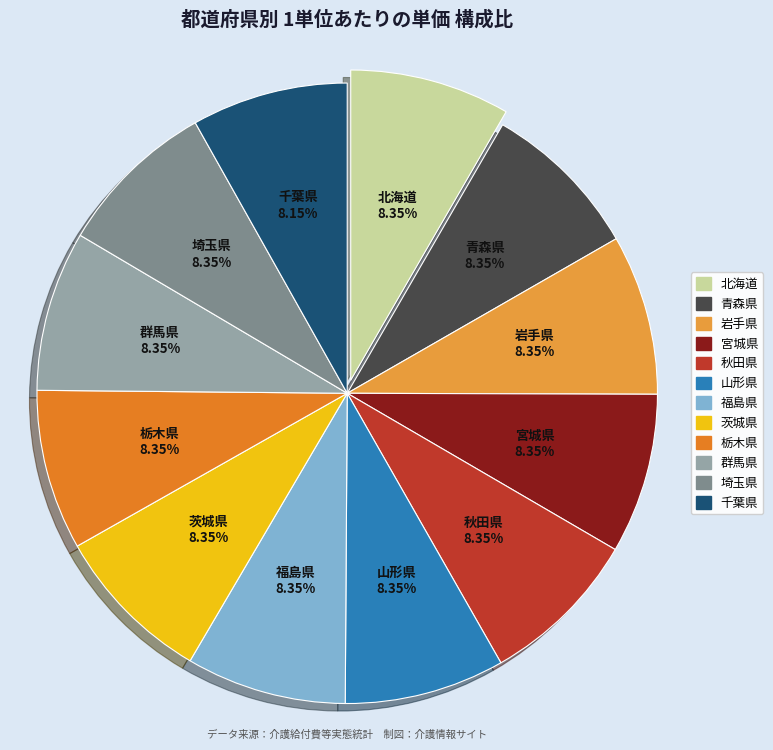

Count the number of slices in the pie.

12